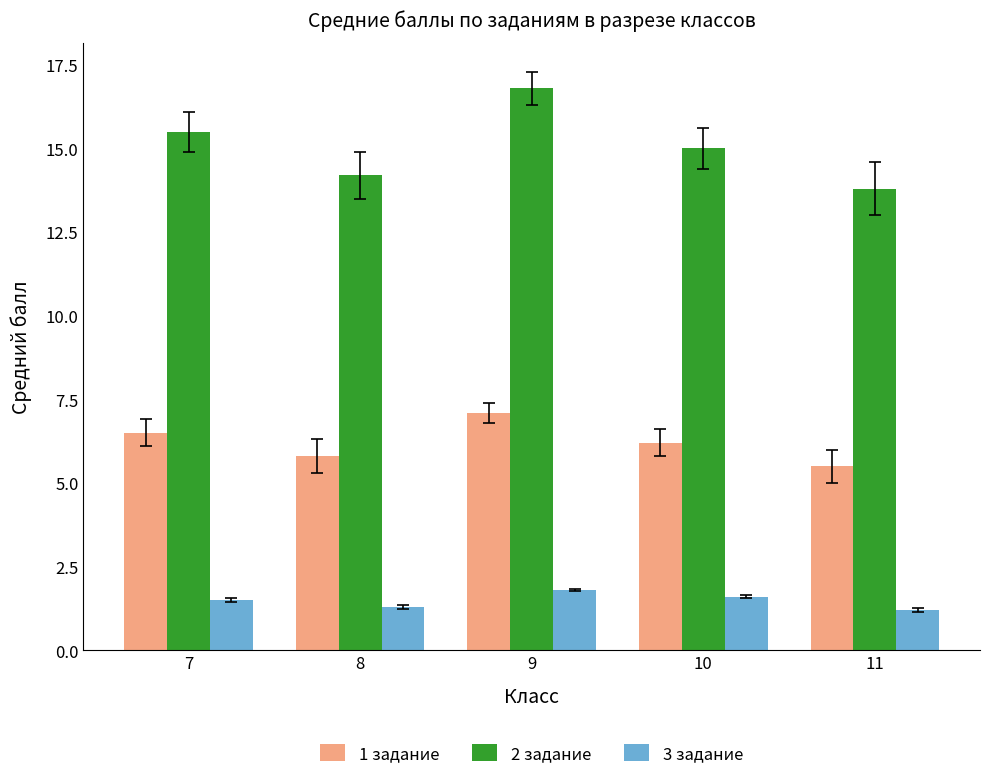

What is the value of the 3 задание bar at the 3rd from the left?

1.8